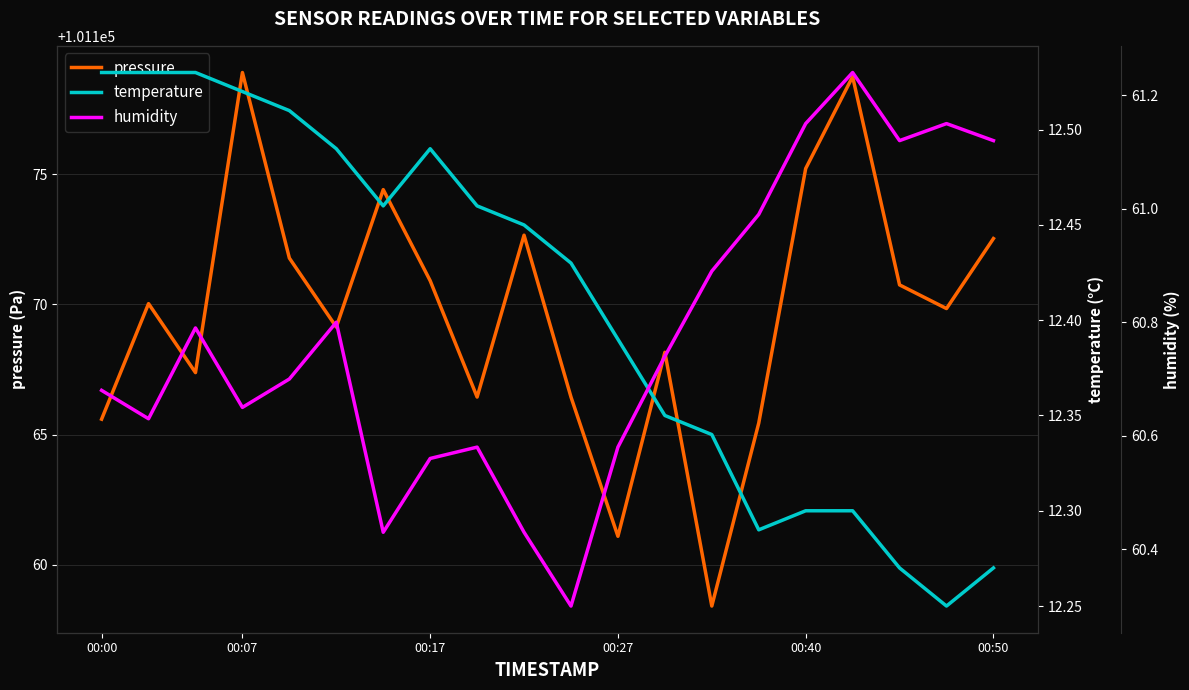

Is it true that pressure equals 101172.5 at 00:50?

True